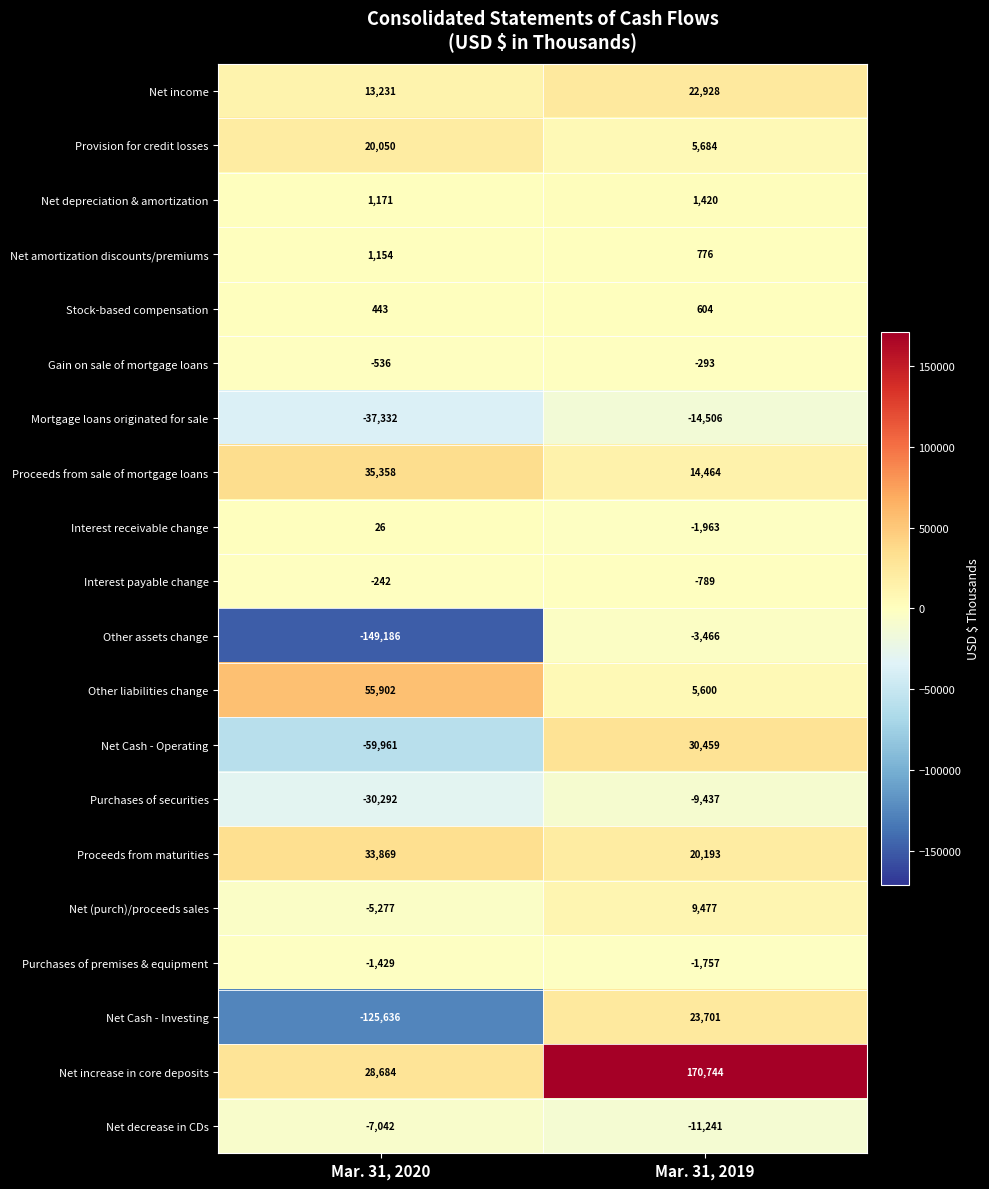

What is the difference between the highest and lowest values at Mar. 31, 2020?

205088